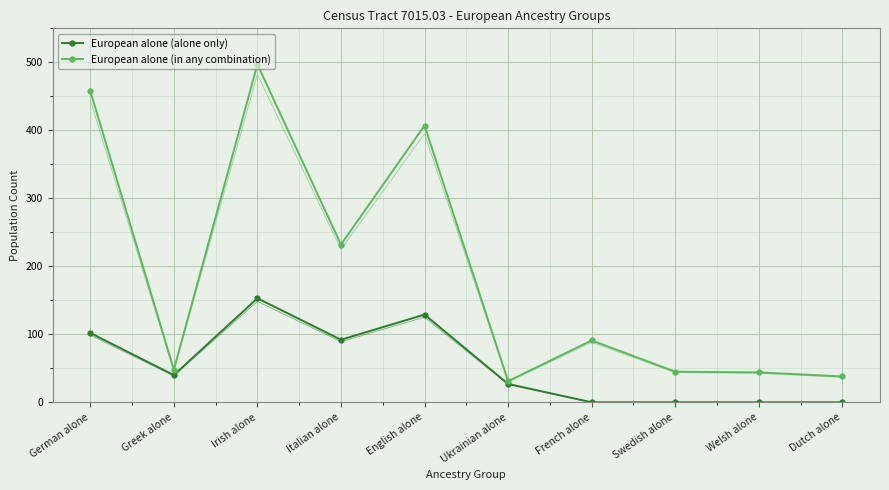

What is the label of the 2nd point from the right?

Welsh alone